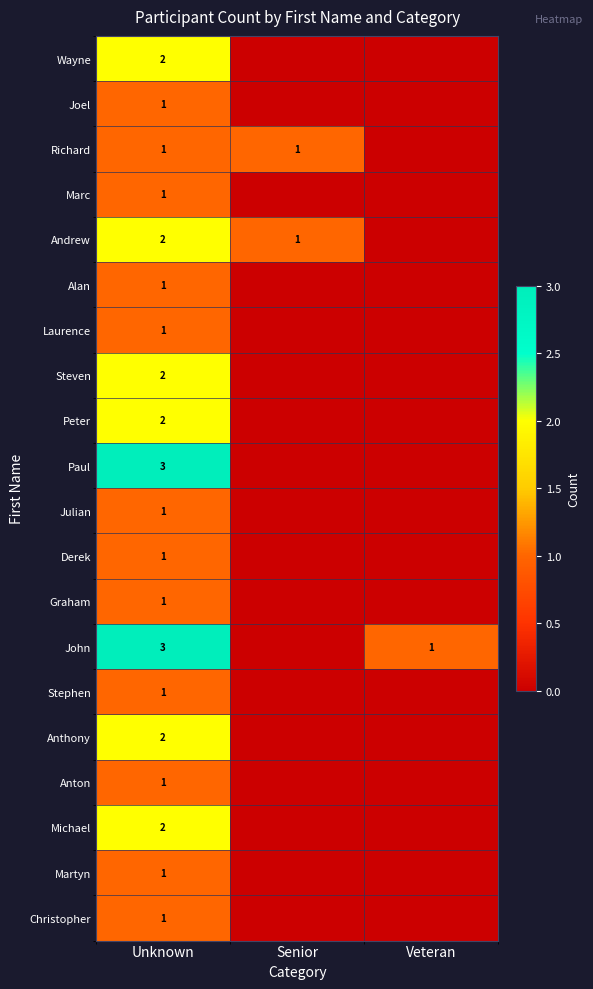

Is it true that Wayne equals 2 at Unknown?

True